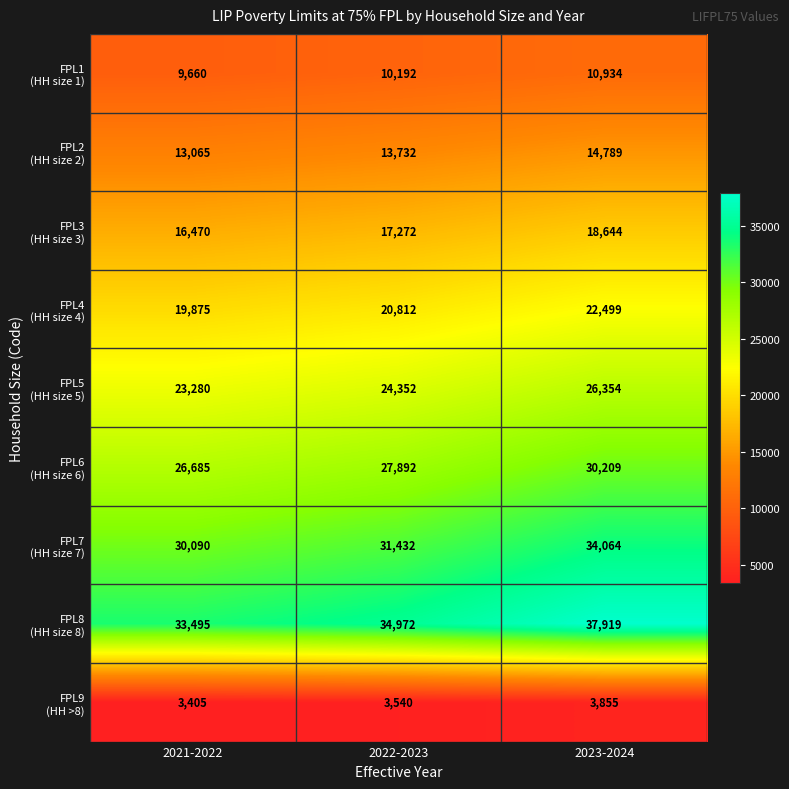

At which category is the sum across all series the highest?

2023-2024